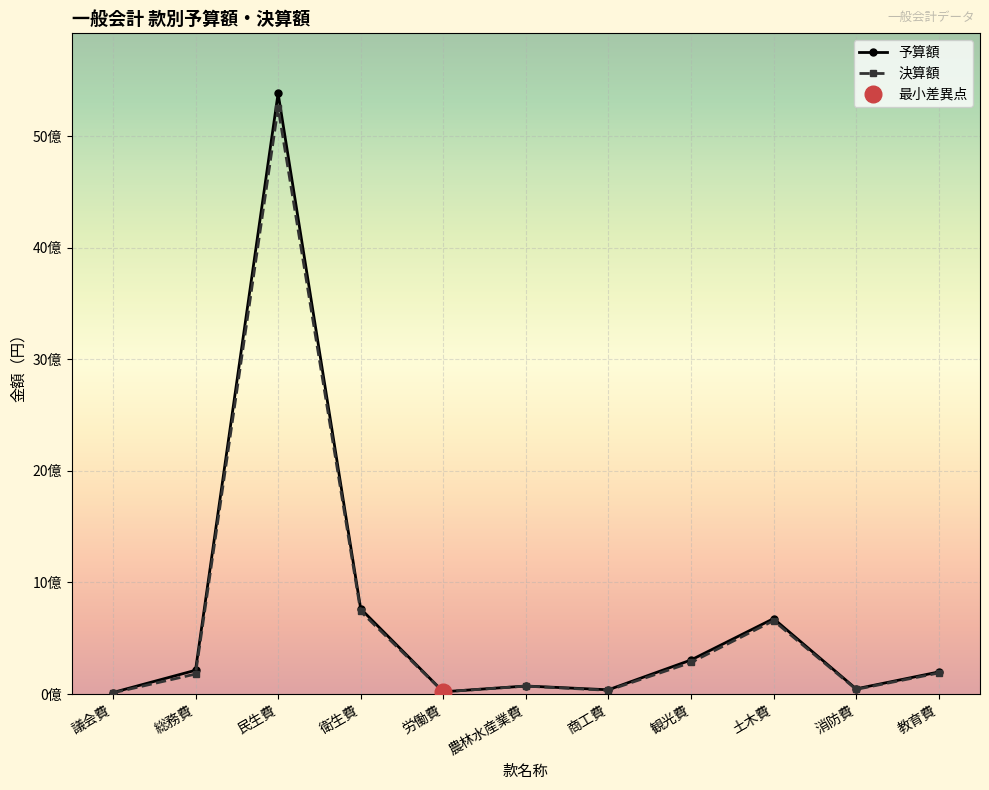

Between 議会費 and 民生費, which is larger?

民生費